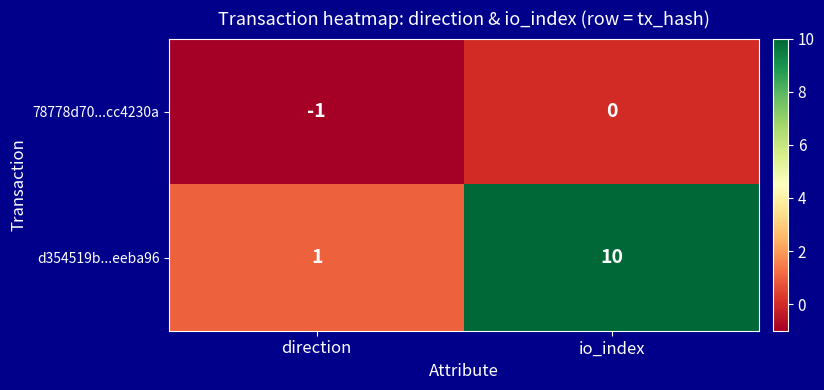

Count the number of data series in this chart.

2